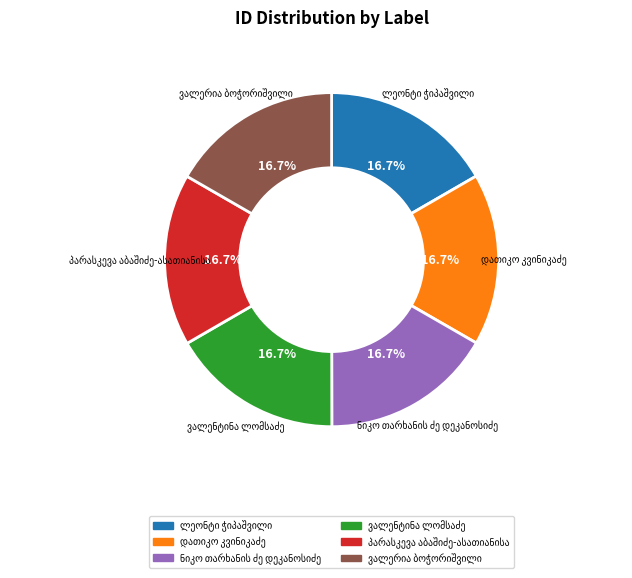

Is there a majority slice in this chart?

No